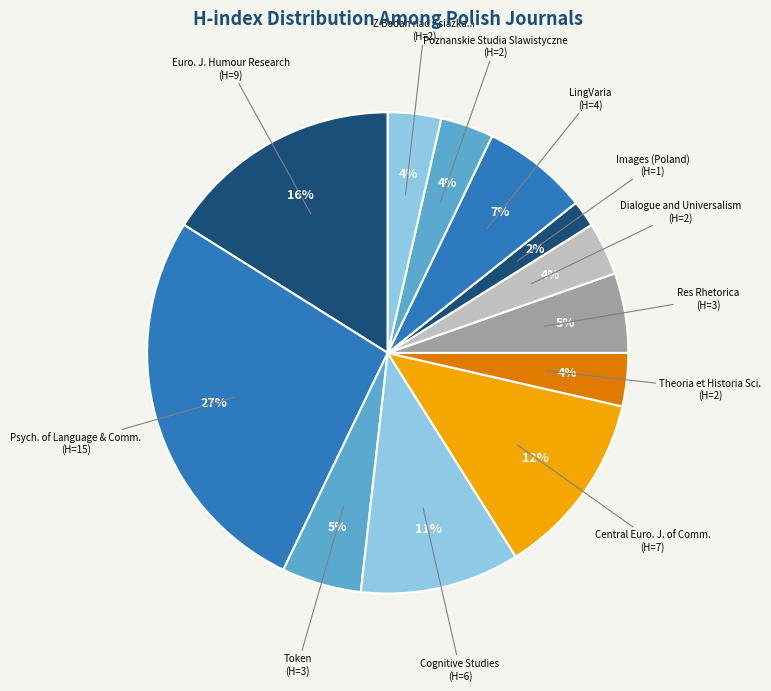

Which category has the smallest portion of the pie?

Images (Poland)